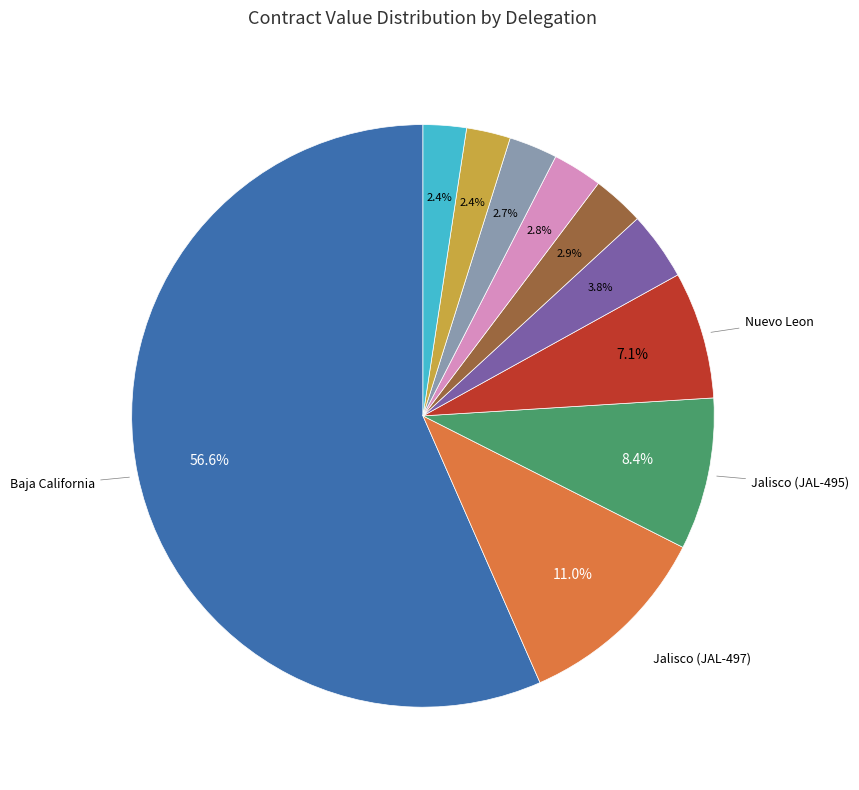

Is there any slice that represents more than half of the pie?

Yes